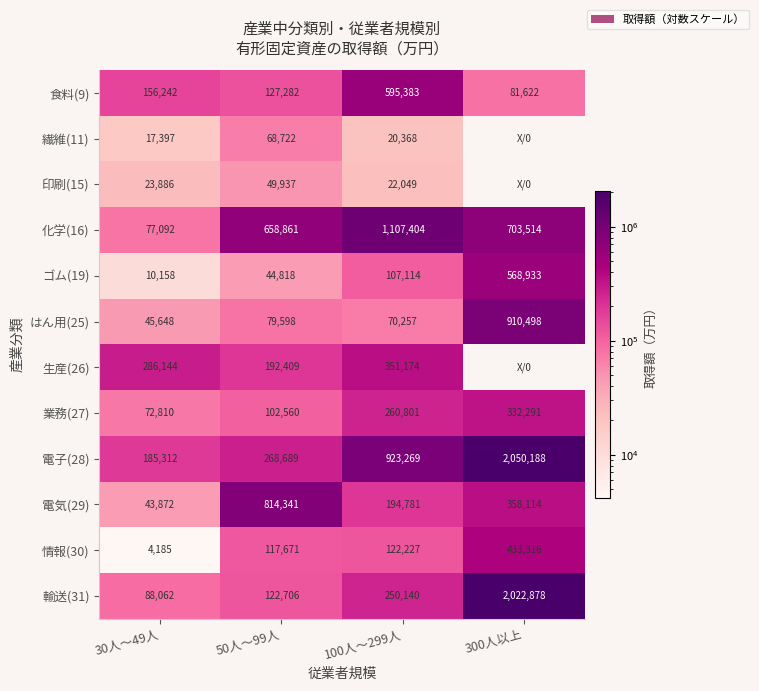

What is the difference between the はん用(25) values at 50人～99人 and 300人以上?

830900